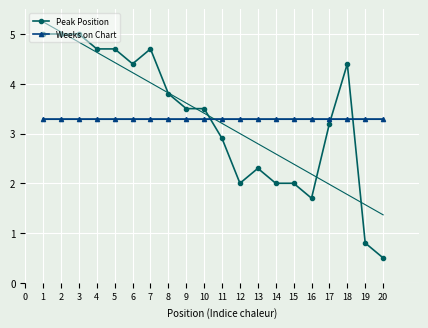

The Weeks on Chart series shows 3.3 at 16. True or false?

True